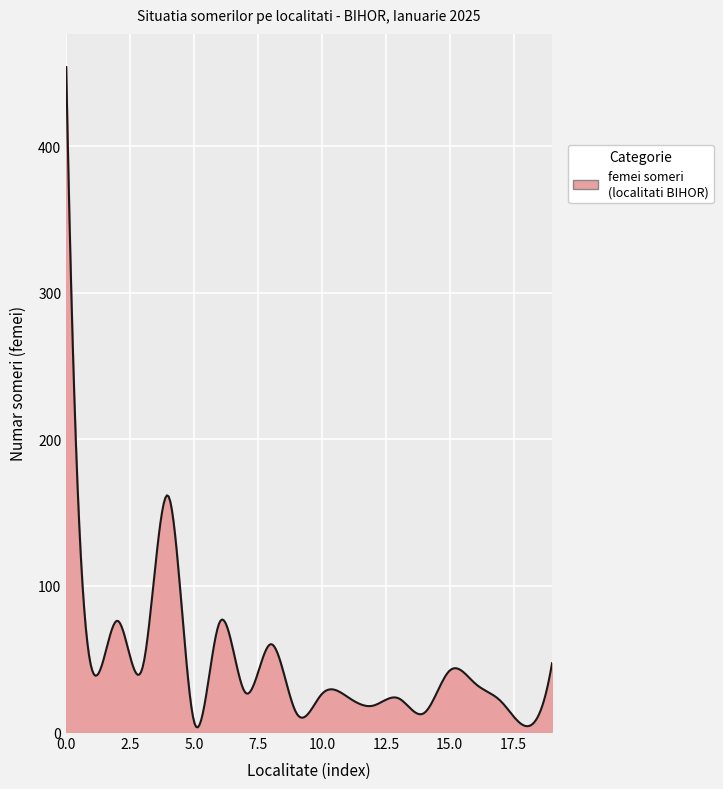

What is the difference between the maximum and minimum values?

450.8